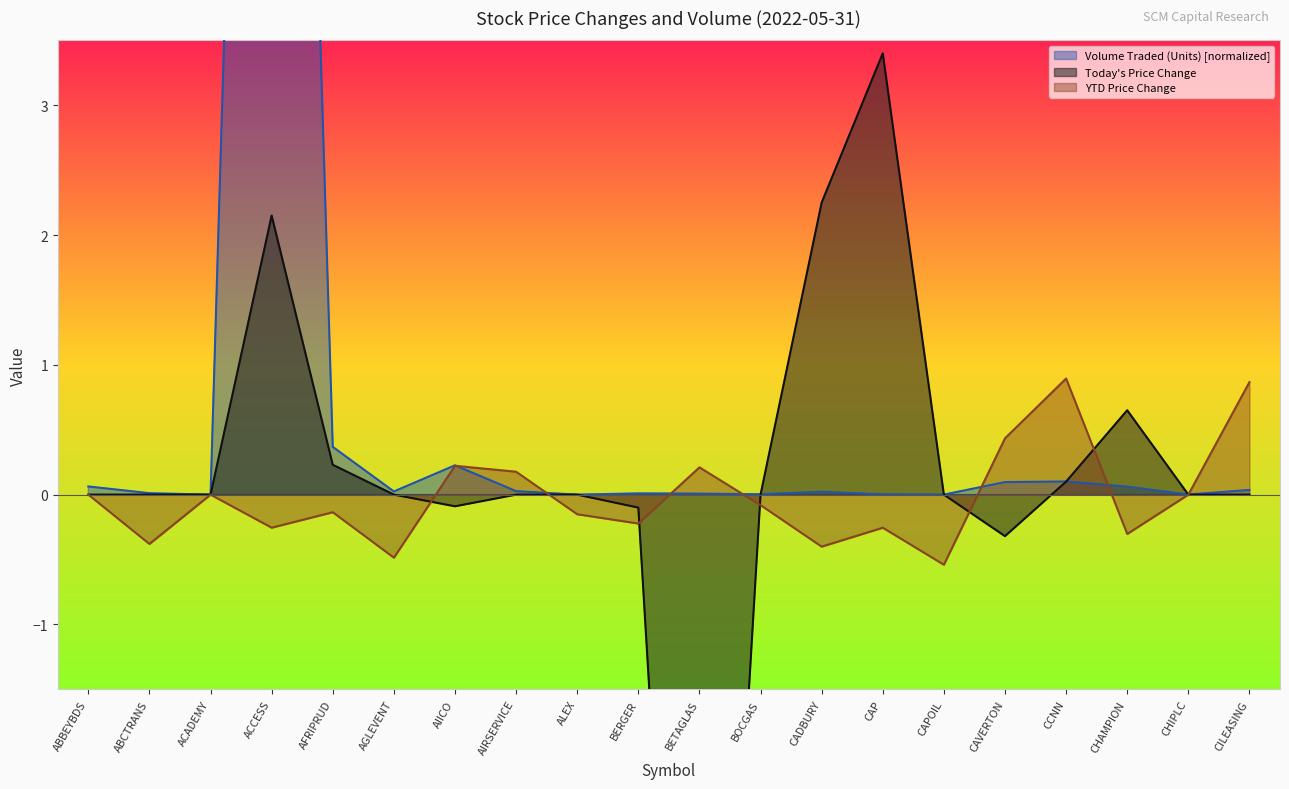

Count the number of data series in this chart.

3